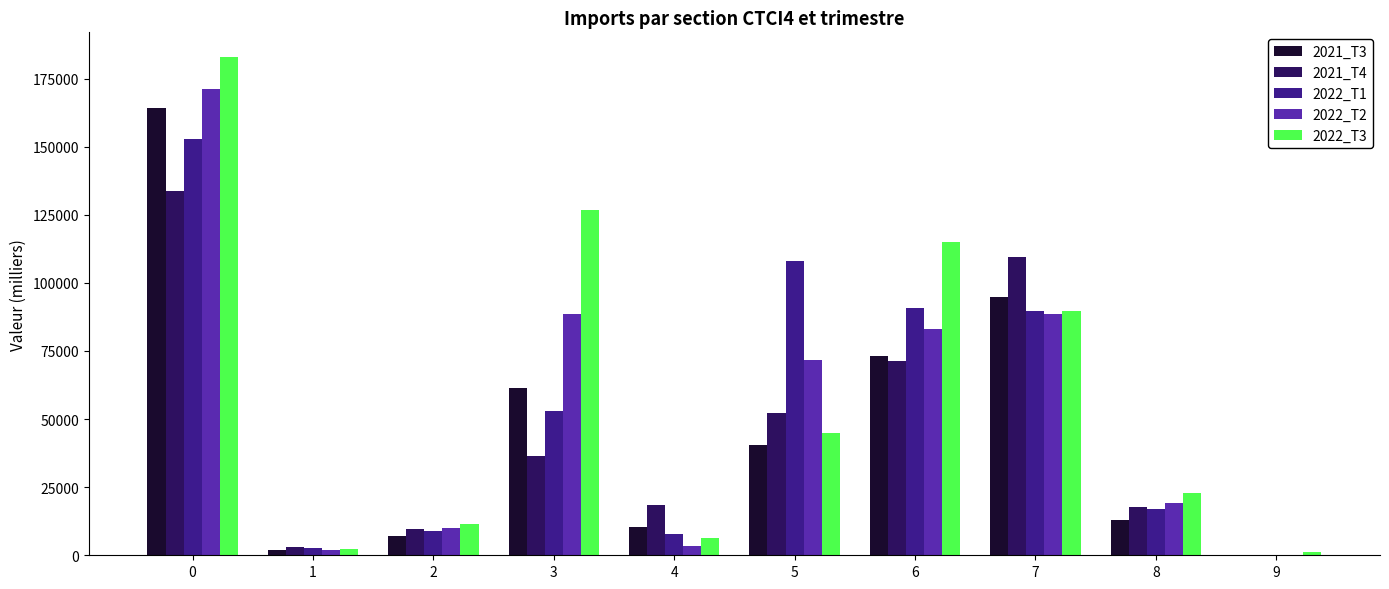

What is the sum of the 2022_T2 values at 7 and 2?

98518.6